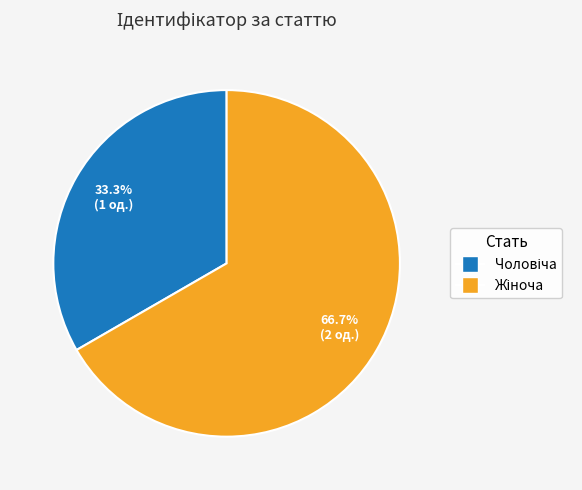

Is there any slice that represents more than half of the pie?

Yes